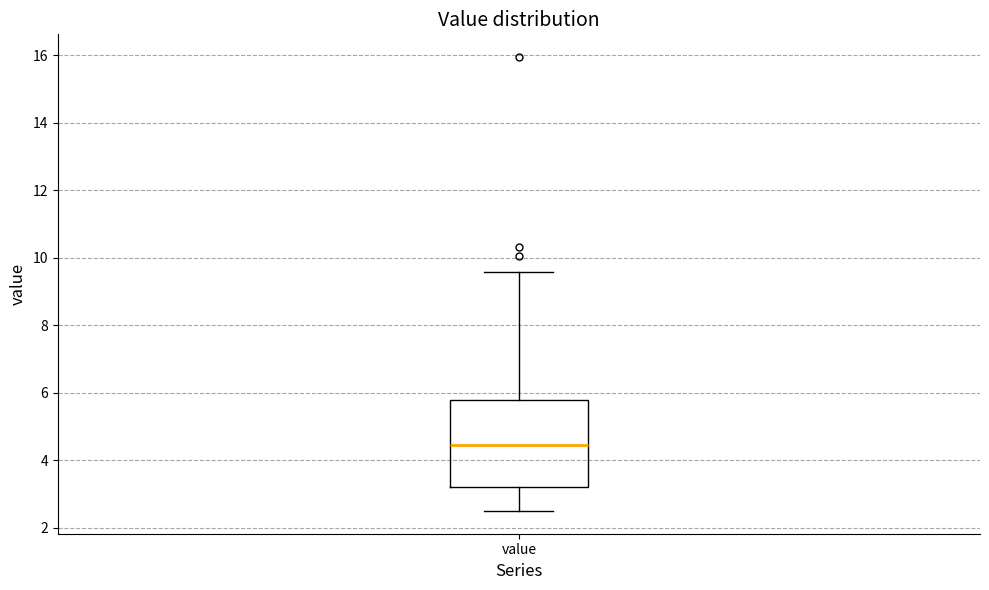

Read this box plot against the y-axis: the position of the median line, the range covered by the box, and the ends of both whiskers. The values are not printed on the chart, so give them approximately, as read against the axis.

median 4.4, box 3.2 to 5.8, whiskers 2.6 to 9.6